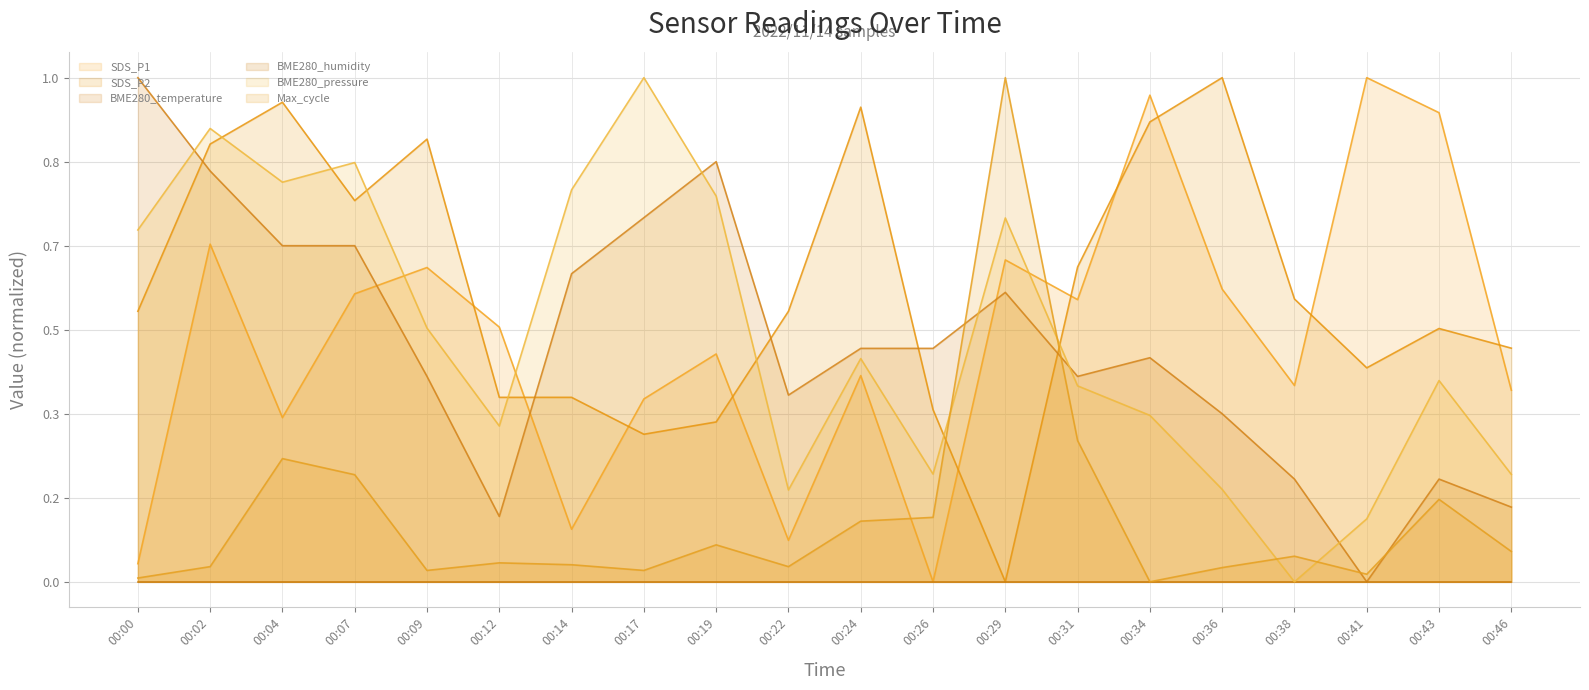

How many interior local peaks does the BME280_temperature series have?

4